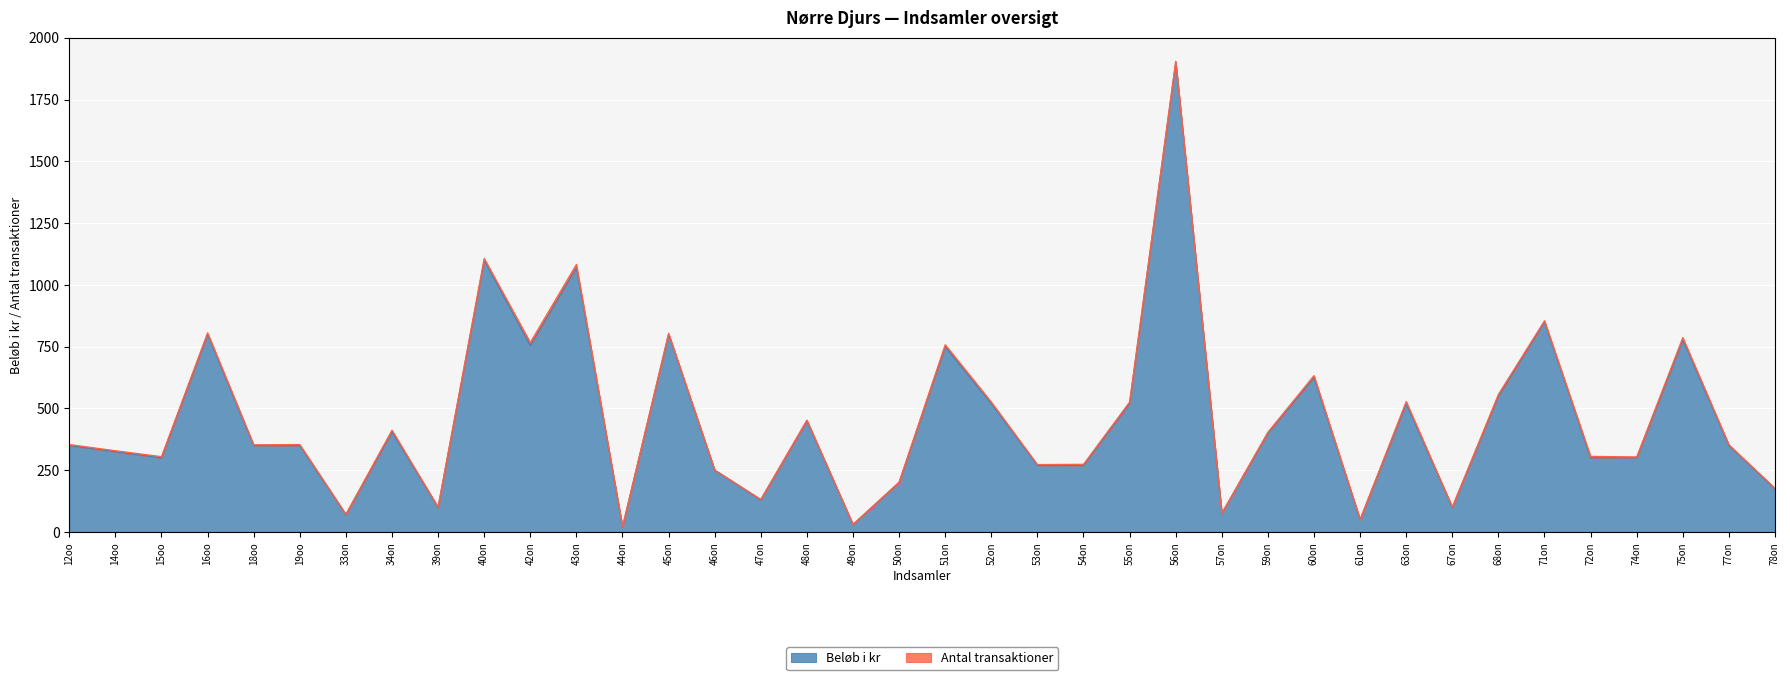

List the labels in order of value, largest first.

56on, 40on, 43on, 71on, 16oo, 45on, 75on, 42on, 51on, 60on, 68on, 52on, 55on, 63on, 48on, 34on, 59on, 12oo, 18oo, 19oo, 77on, 14oo, 15oo, 72on, 74on, 53on, 54on, 46on, 50on, 78on, 47on, 39on, 67on, 57on, 33on, 61on, 49on, 44on